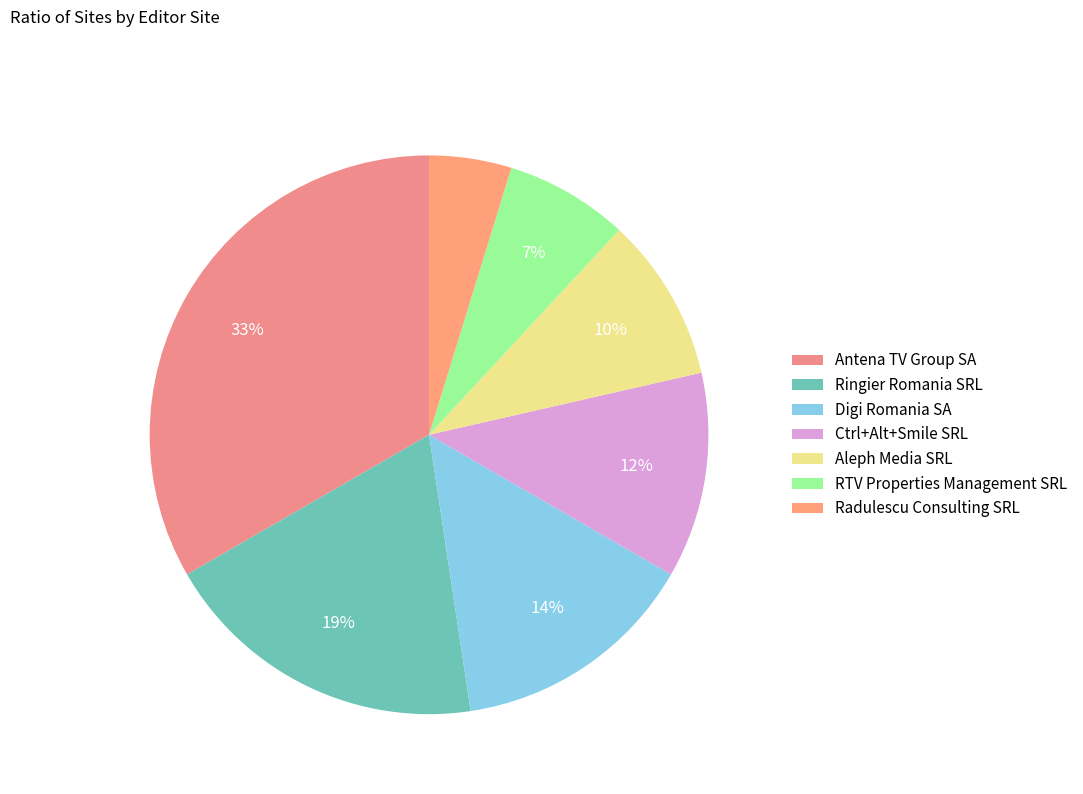

Rank the categories by value from highest to lowest.

Antena TV Group SA, Ringier Romania SRL, Digi Romania SA, Ctrl+Alt+Smile SRL, Aleph Media SRL, RTV Properties Management SRL, Radulescu Consulting SRL